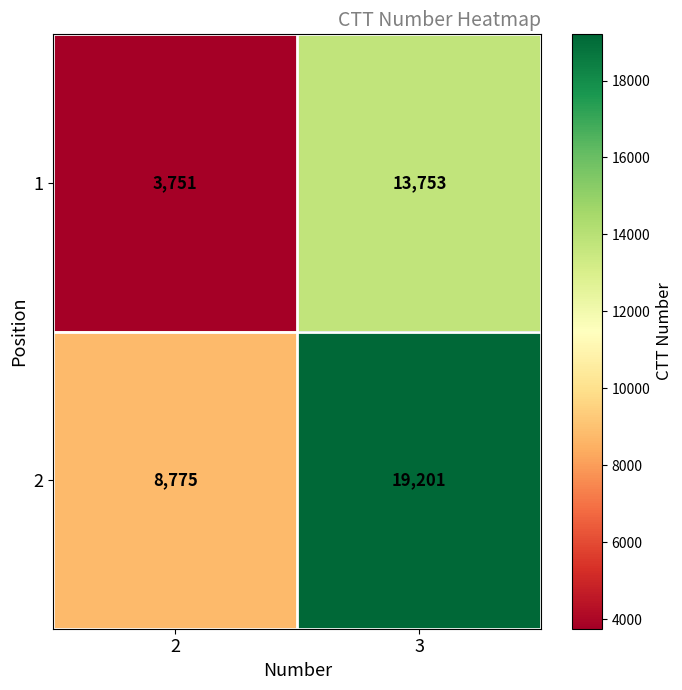

At how many categories does at least one series exceed 7814?

2